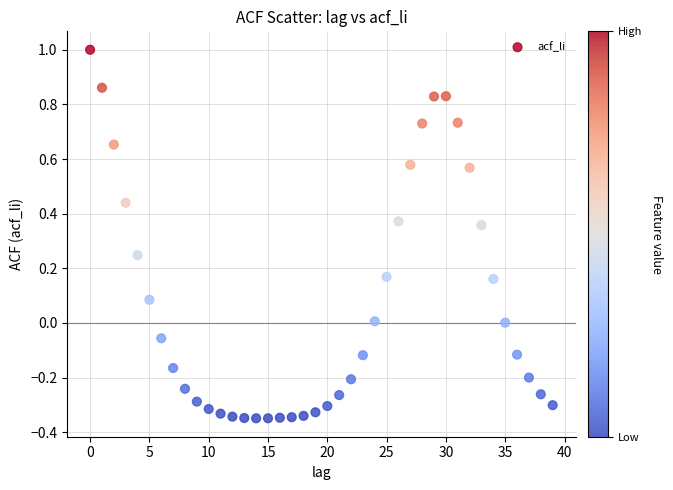

Count the number of points in this scatter plot.

40